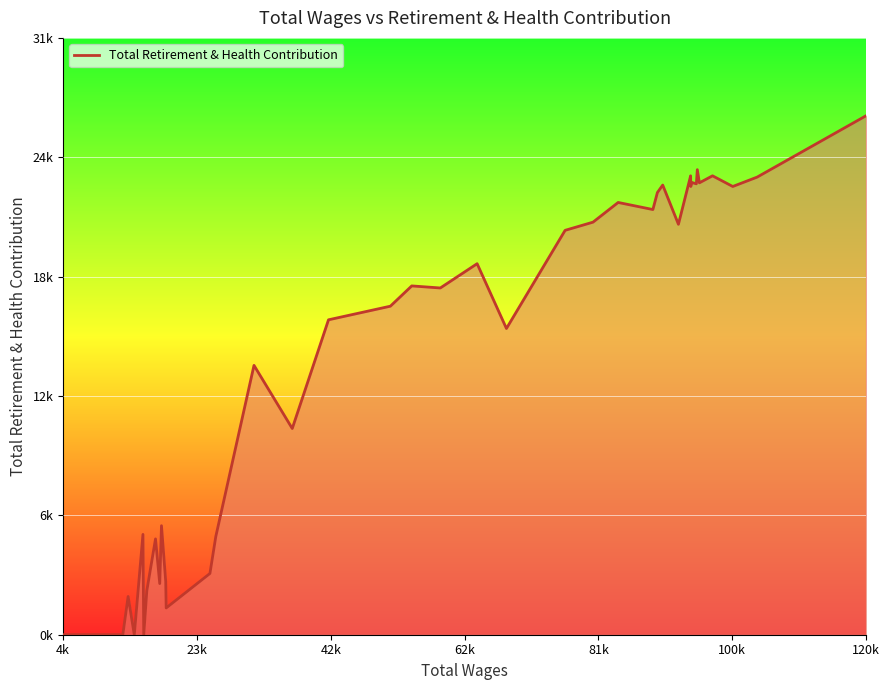

Reading left to right, what are all the values shown in this chart?

0	0	0	1998	0	5244	0	2302	5009	2673	5699	2786	1399	3201	5130	14080	10779	16461	17173	18233	18125	19394	16007	21138	21566	22595	22225	23113	23505	21454	23988	23430	23641	23569	24309	23621	23988	23430	23920	27128